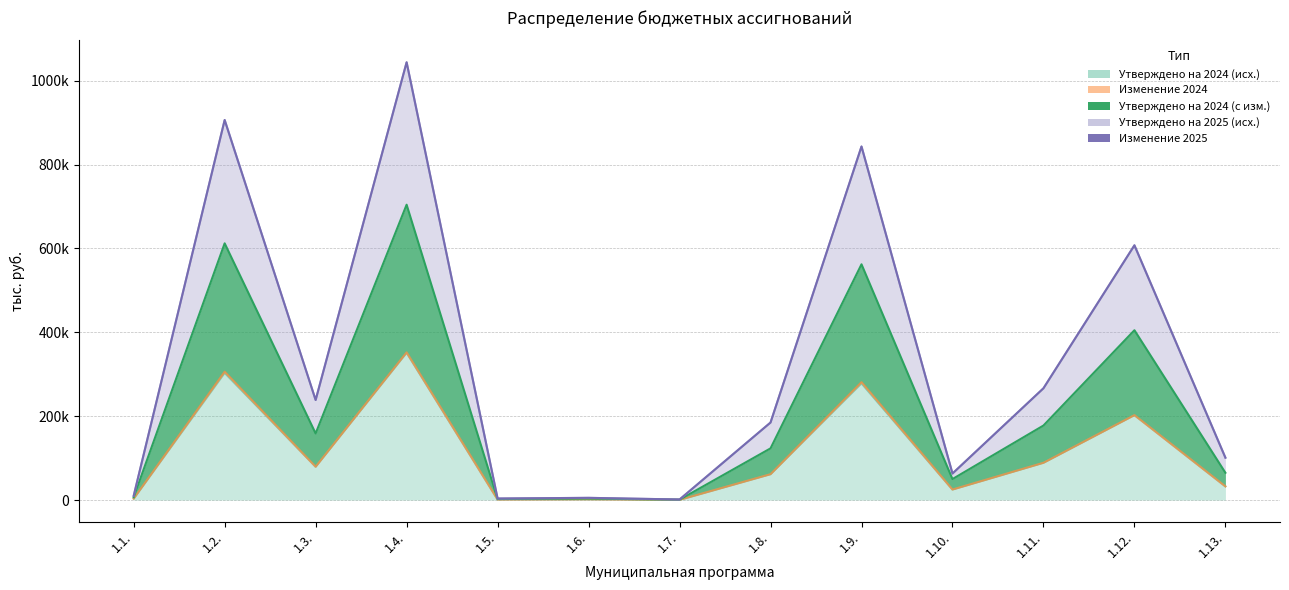

Where is the first local minimum for Утверждено на 2024 (с изм.)?

1.3.